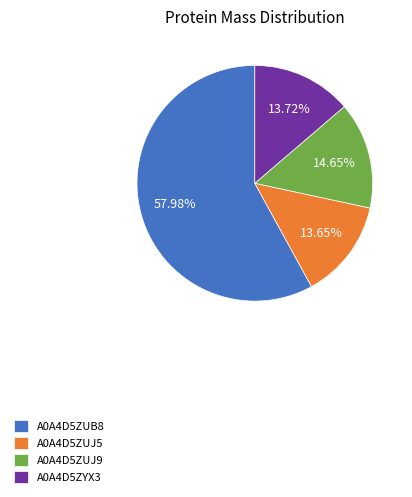

Combined, do A0A4D5ZUJ5 and A0A4D5ZUB8 account for over 50%?

Yes